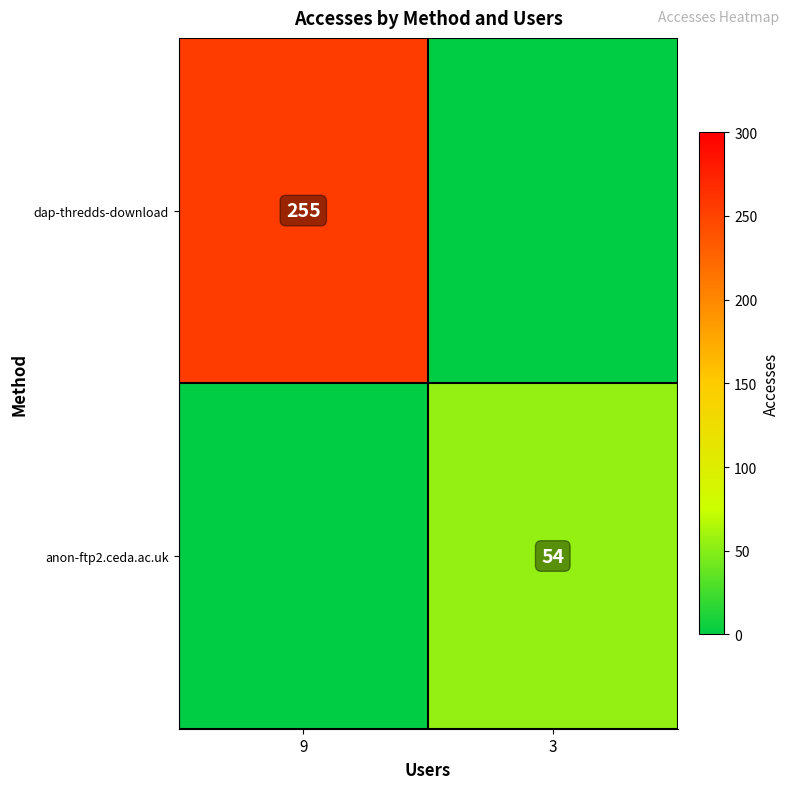

The dap-thredds-download series shows 123 at 9. True or false?

False